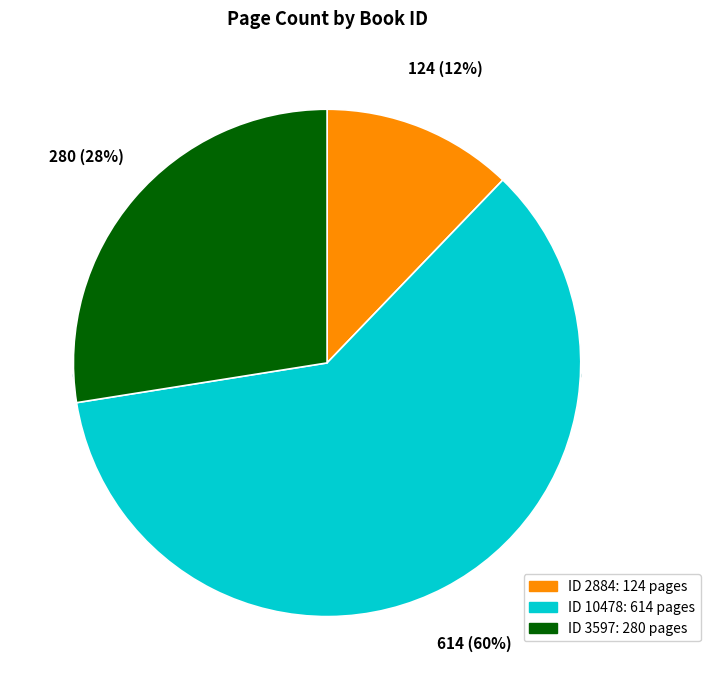

What portion of the pie excludes 3597?

72.5%